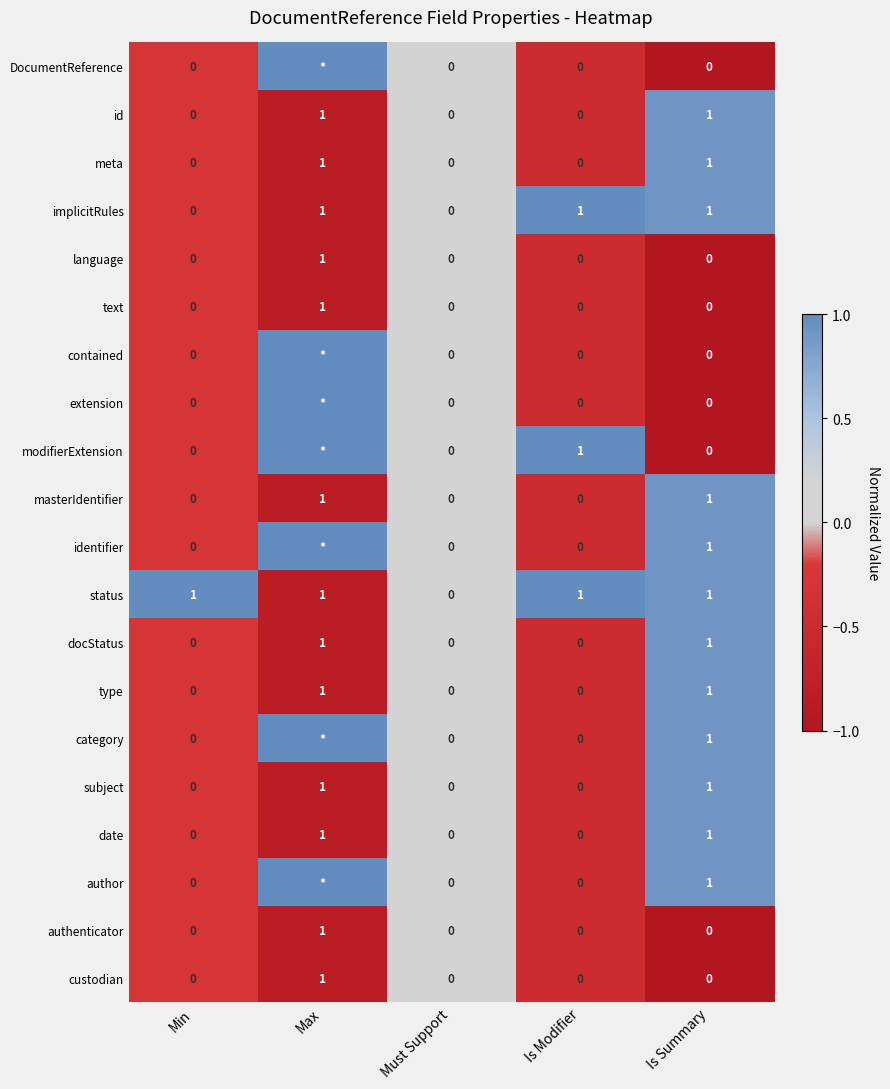

The value of text at Is Modifier is -1. True or false?

False